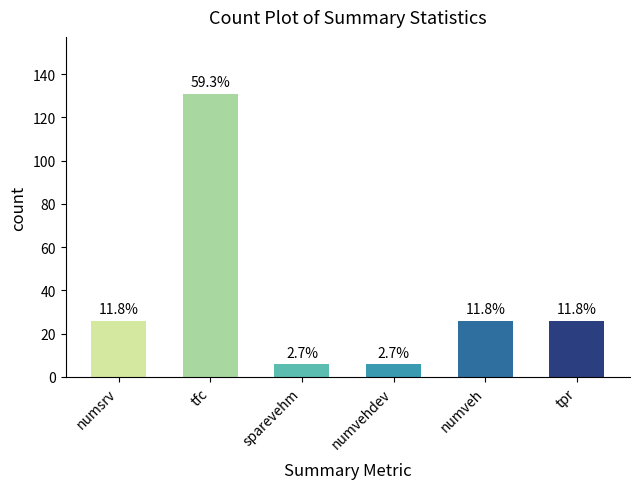

Reading left to right, extract all data points from this chart.

26	131	6	6	26	26